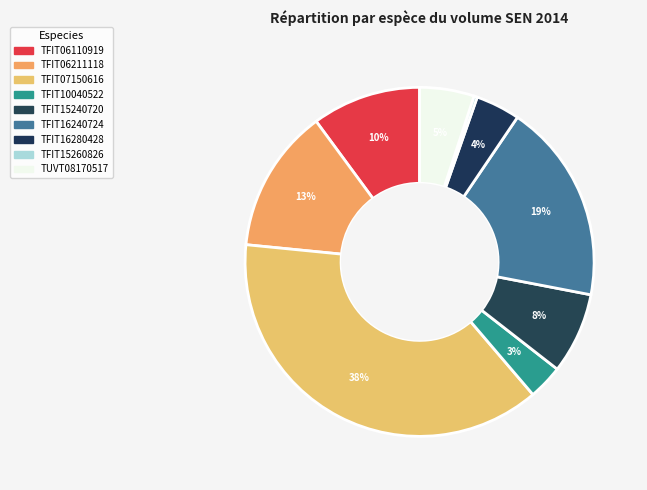

Is TFIT06110919 the majority of the pie?

No